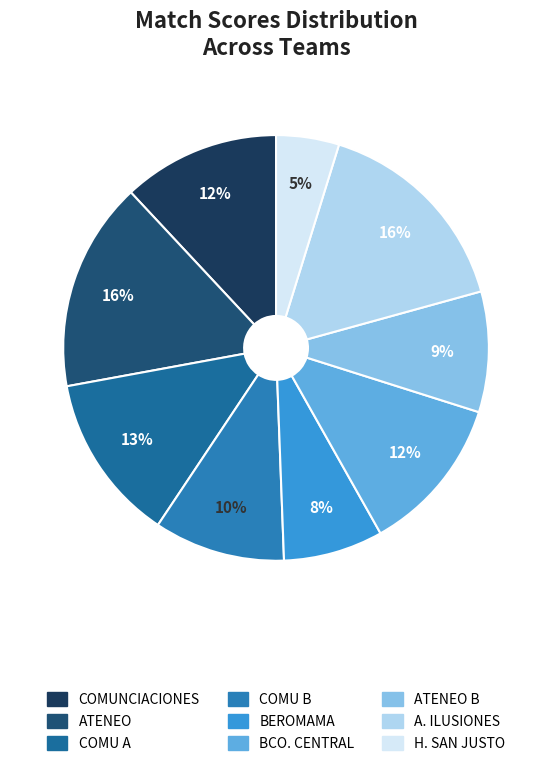

Count the number of slices in the pie.

9